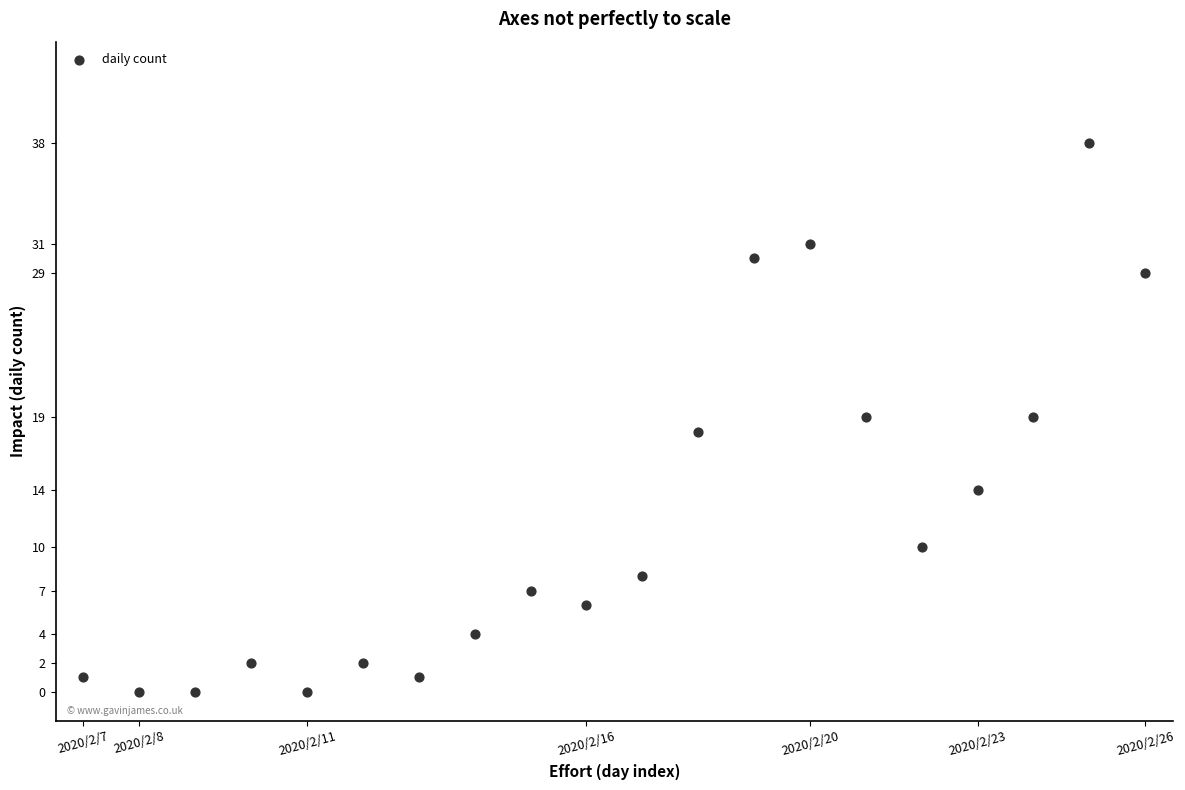

What is the range of Y values (max minus min)?

38